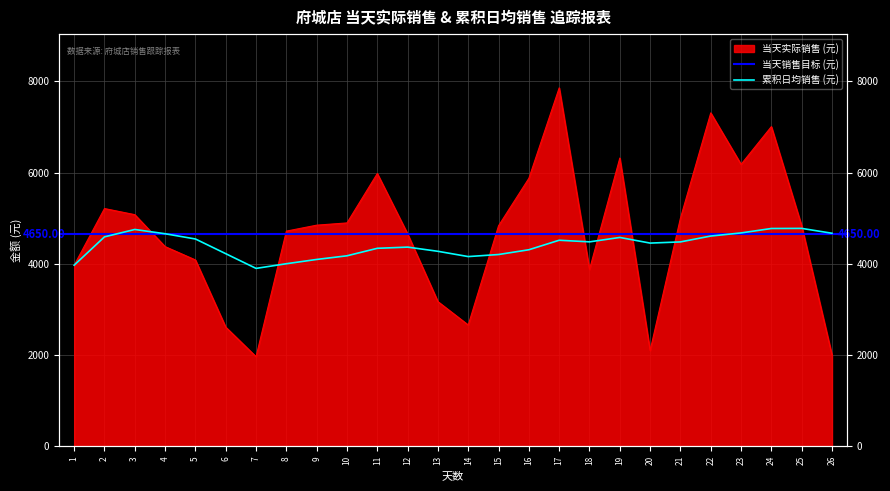

At which category is the sum across all series the highest?

17